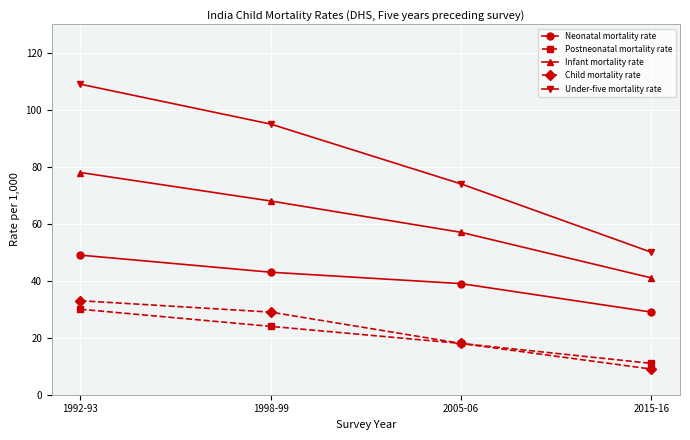

How many series are shown in this chart?

5